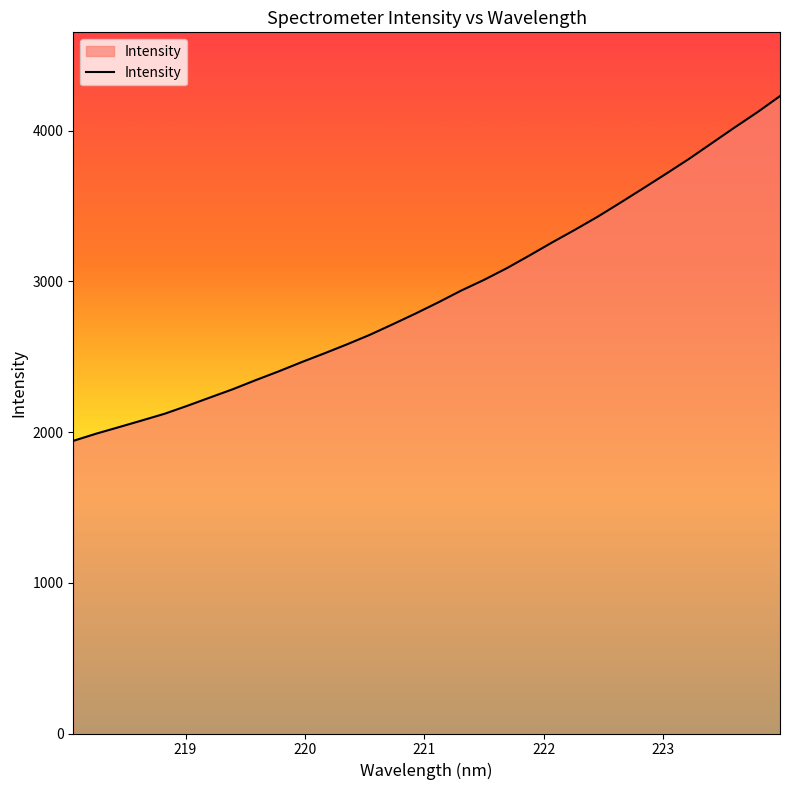

What is the greatest value displayed?

4228.9